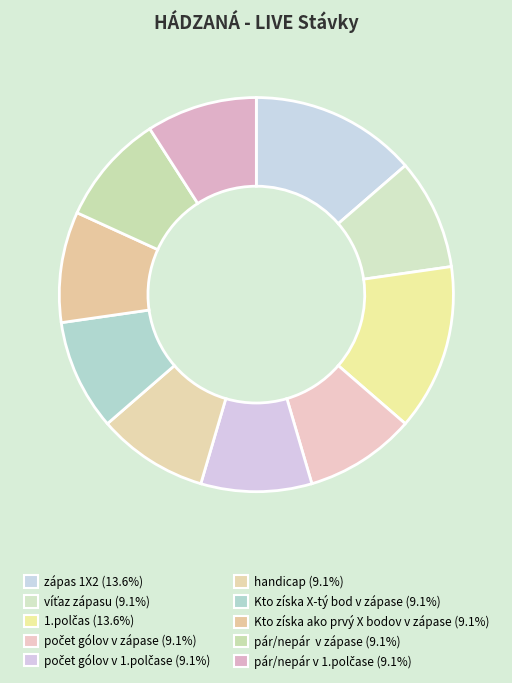

Which category has the biggest portion of the pie?

zápas 1X2